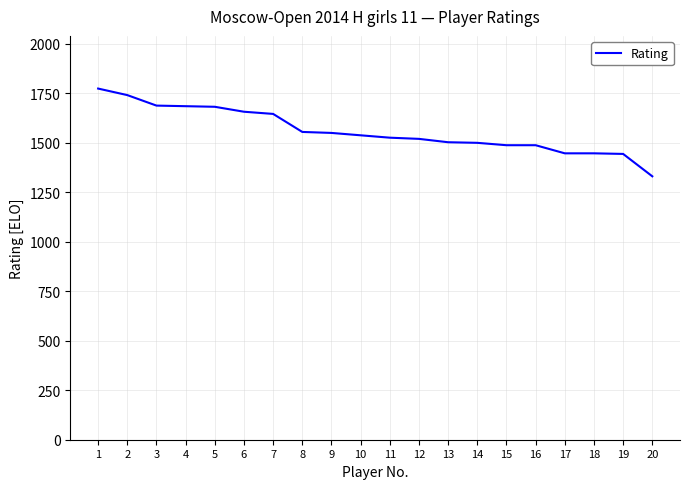

What is the sum of the values at 8 and 5?

3235